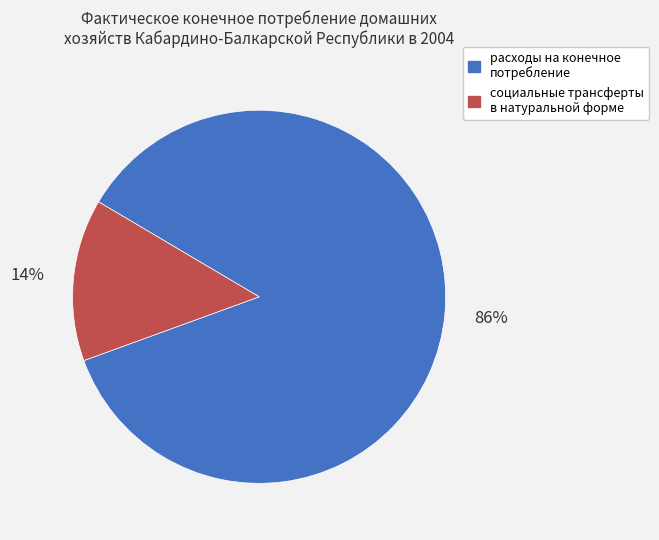

To the nearest percent, what is the average slice percentage?

50%